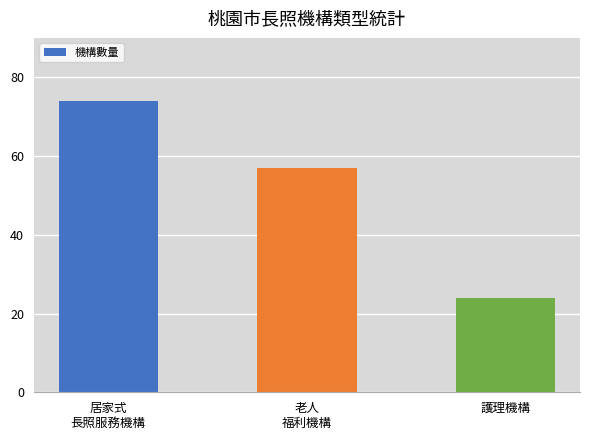

What is the difference between the values at 居家式
長照服務機構 and 護理機構?

50